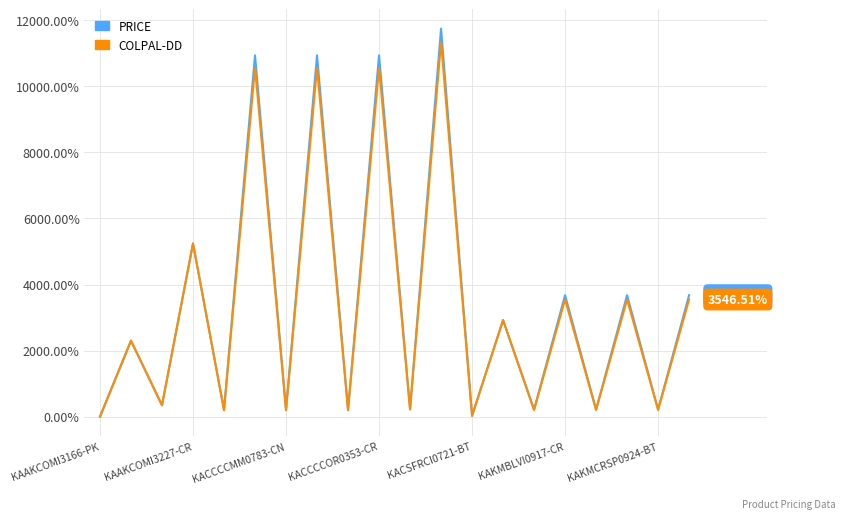

Which series has the widest spread of values?

PRICE